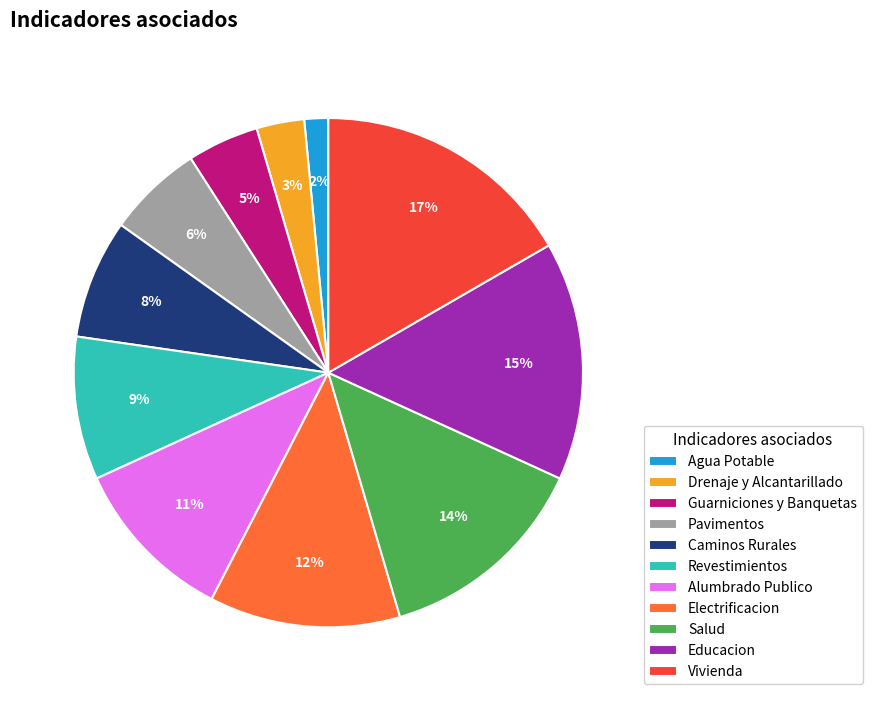

What percentage is the Vivienda slice, to the nearest percent?

17%